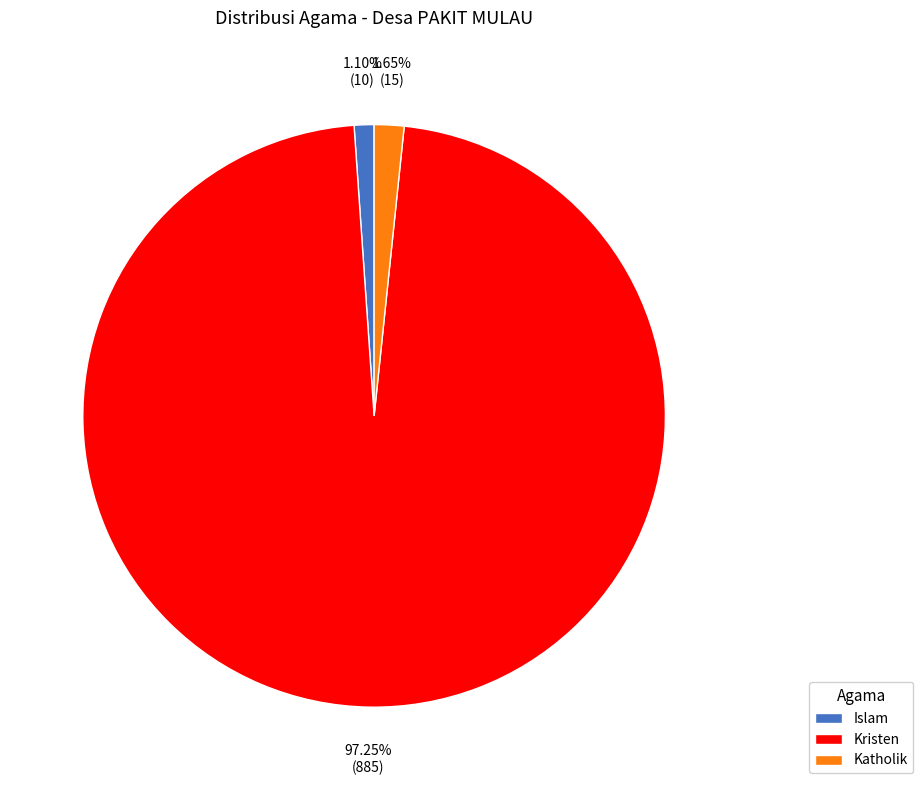

Rank the categories by value from highest to lowest.

Kristen, Katholik, Islam